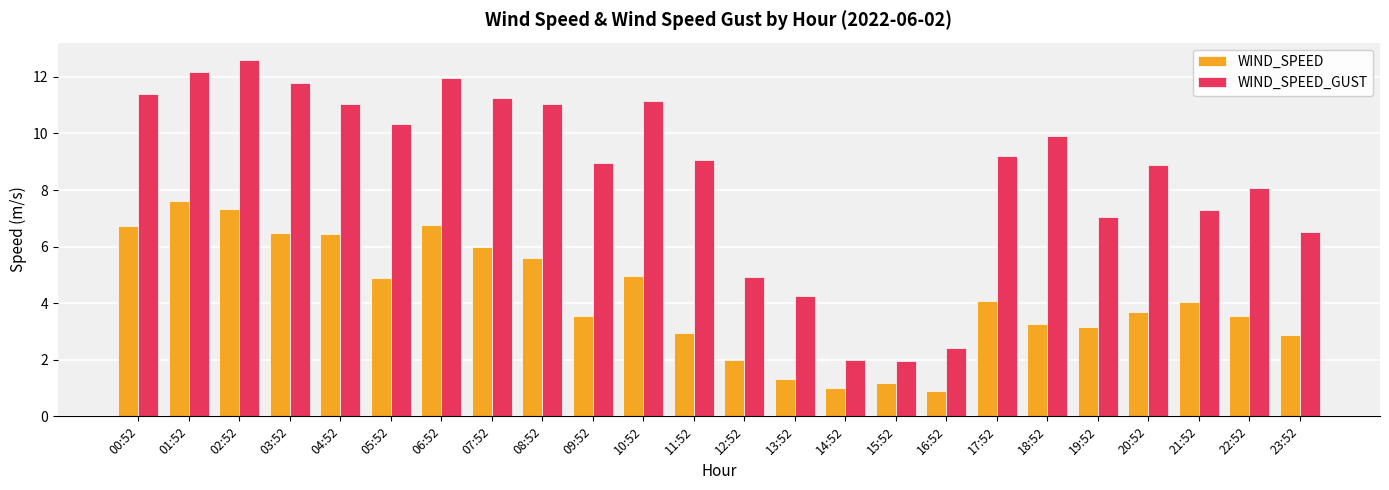

What is the difference between the maximum and second lowest values in the WIND_SPEED series?

6.6